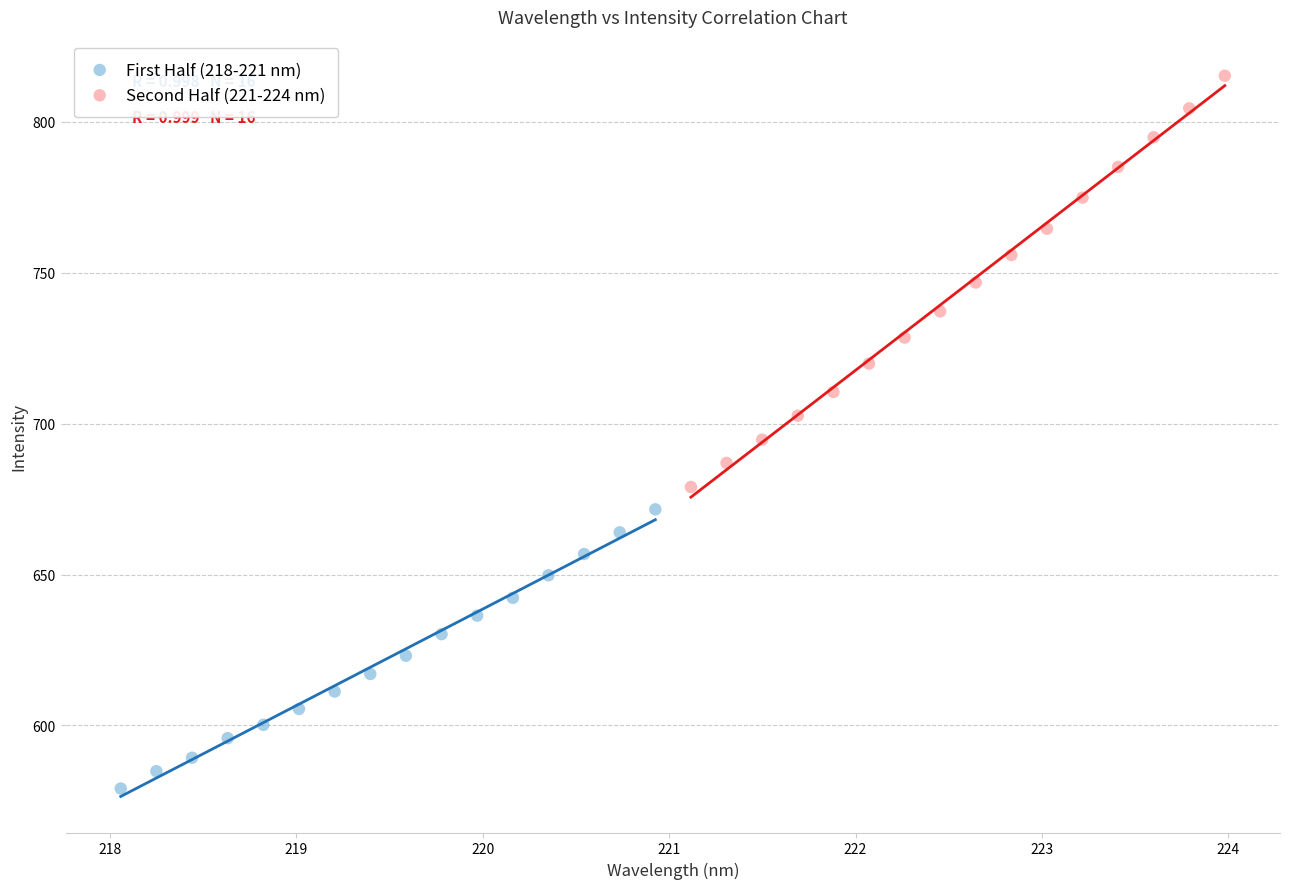

Which series contains the highest Y value?

Second Half (221-224 nm)